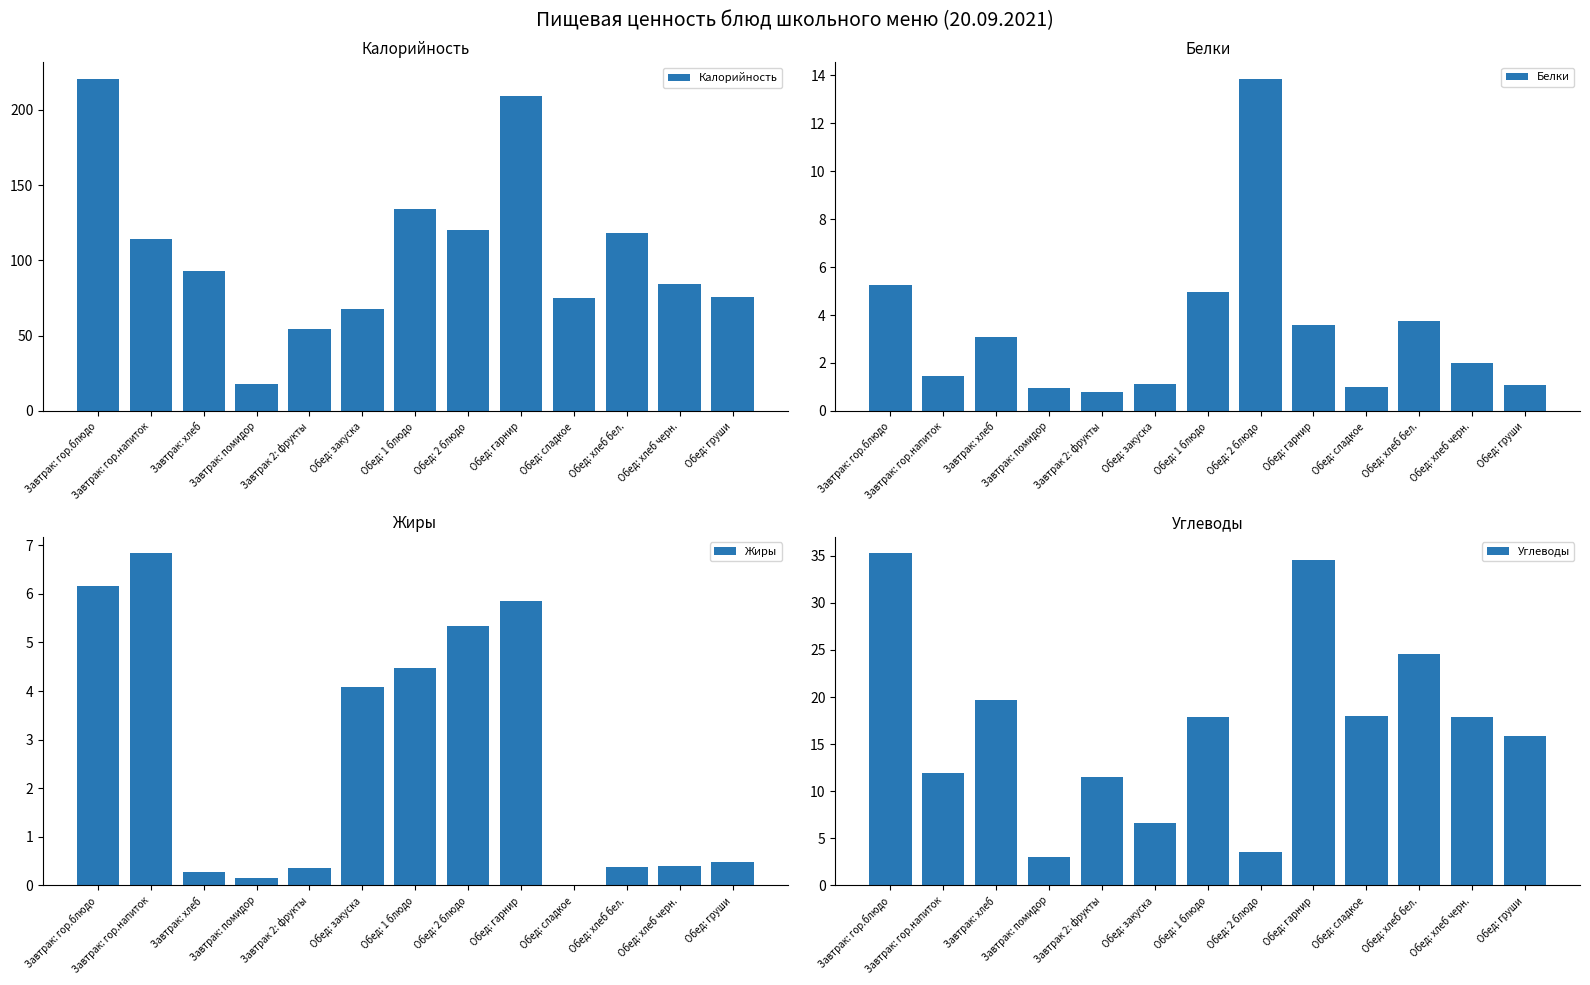

What is the maximum value for Жиры?

6.8